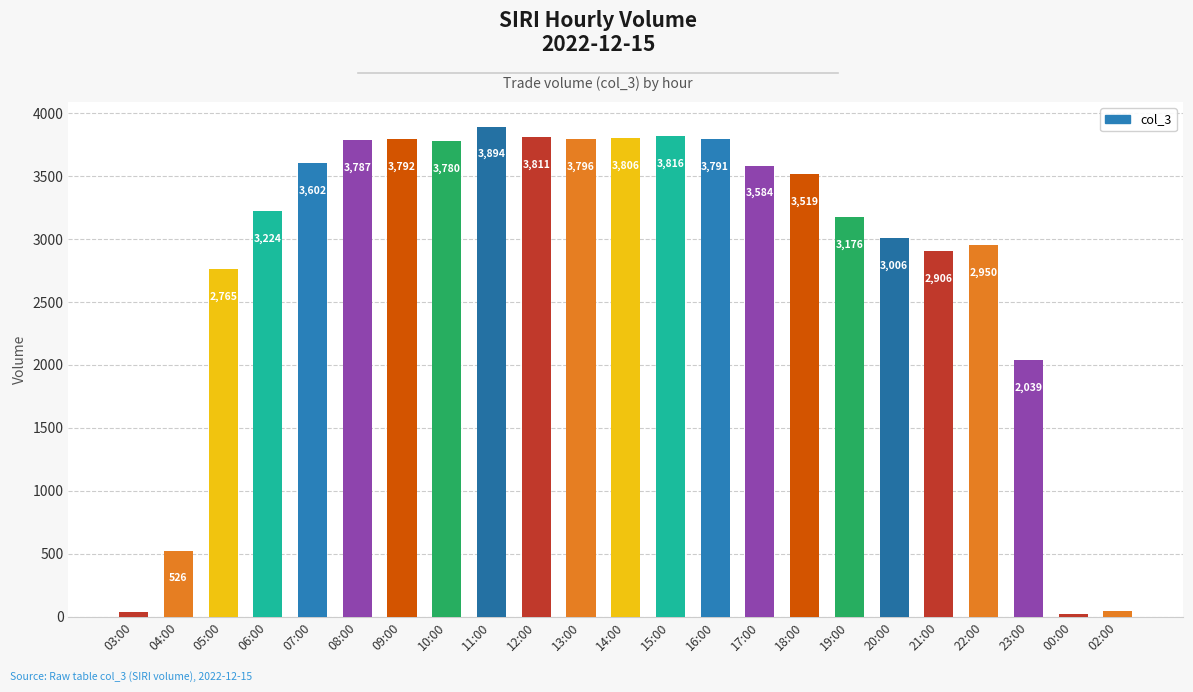

How many series are shown in this chart?

1